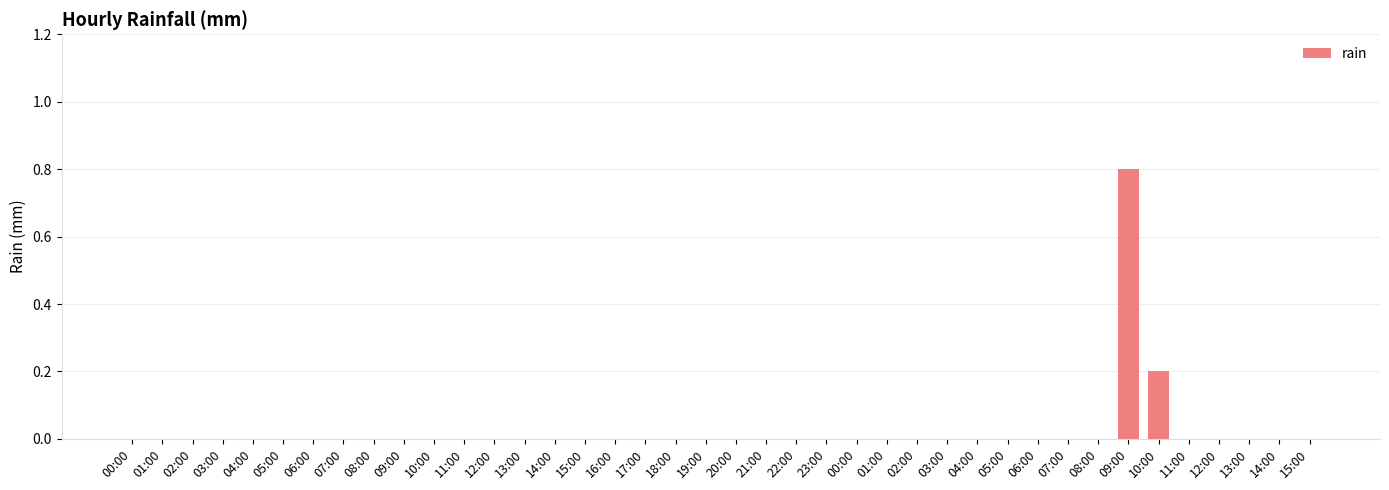

How many categories are shown in the chart?

40